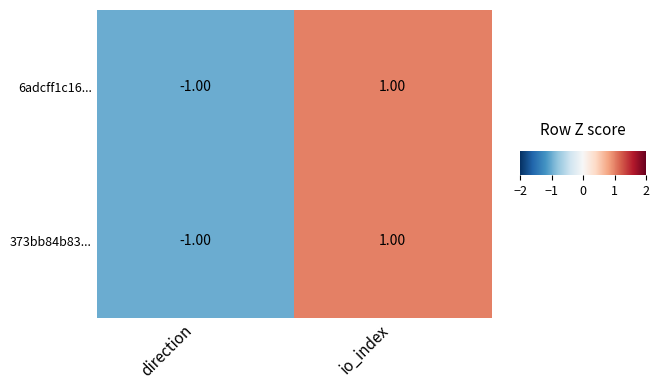

At which category is the sum across all series the highest?

io_index